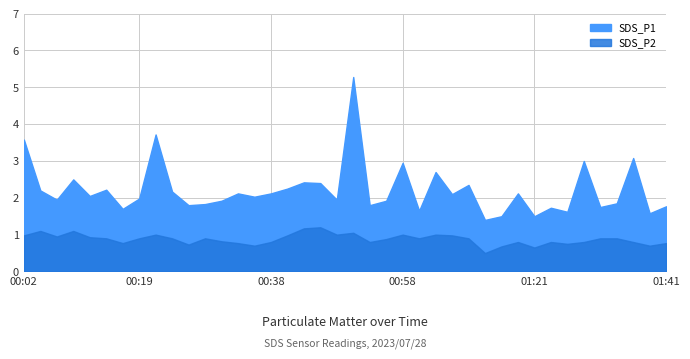

List the labels in order of SDS_P2 value, smallest first.

01:14, 01:21, 01:16, 00:36, 01:39, 00:26, 01:26, 00:16, 00:33, 01:41, 00:38, 00:53, 01:19, 01:24, 01:29, 01:36, 00:31, 00:55, 00:14, 00:19, 00:24, 00:28, 01:00, 01:11, 01:31, 01:34, 00:11, 00:06, 00:02, 00:41, 01:09, 00:21, 00:48, 00:58, 01:03, 00:51, 00:04, 00:09, 00:43, 00:46